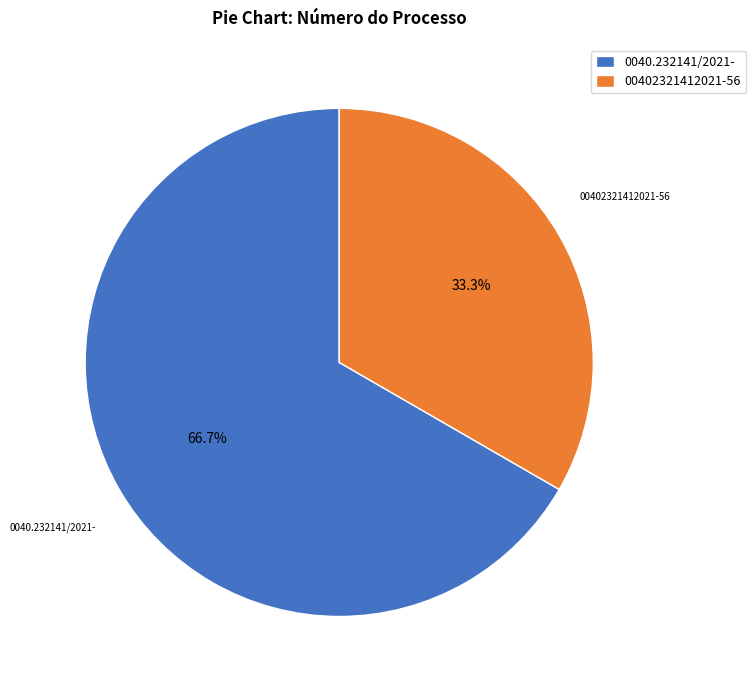

Which category has the biggest portion of the pie?

0040.232141/2021-